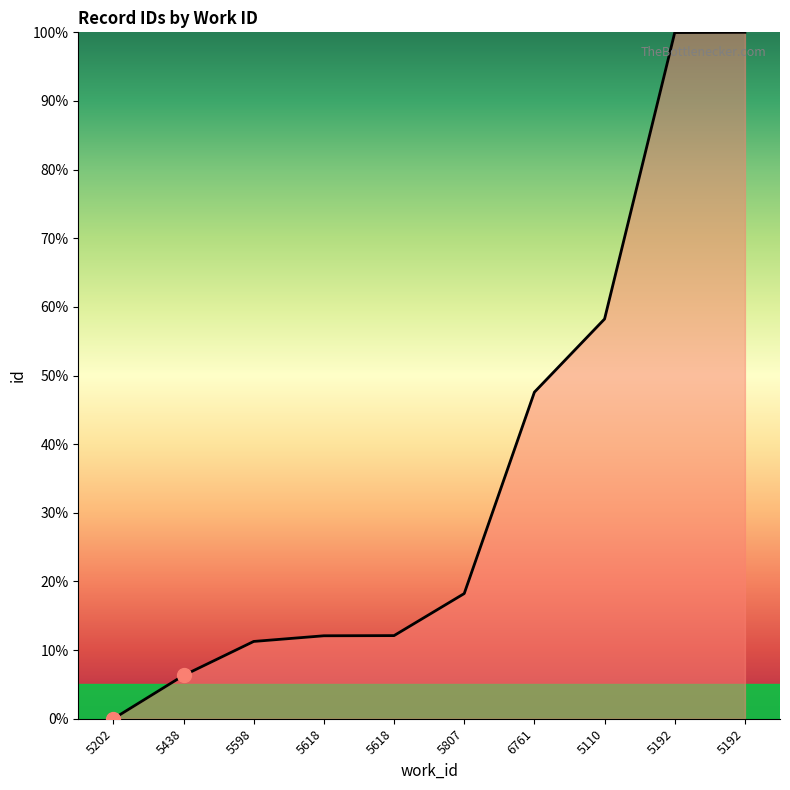

What is the sum of all values?

365.8